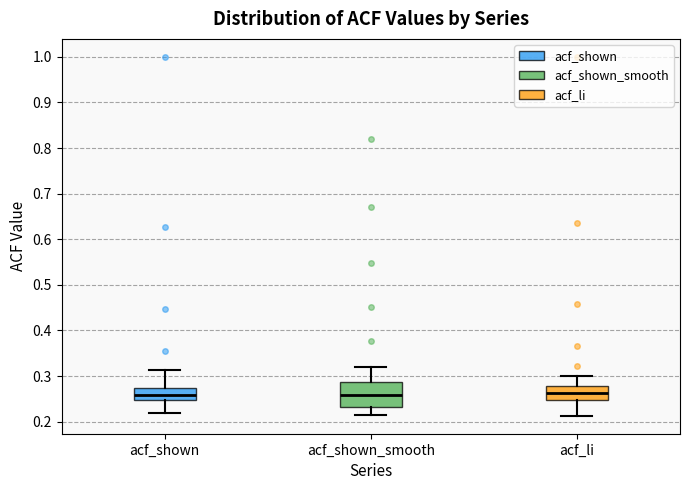

Reading left to right, read every box against the y-axis: the position of its median line, the range the box covers, and the ends of its whiskers. The values are not printed on the chart, so give them approximately, as read against the axis.

acf_shown: median 0.26, box 0.25 to 0.27, whiskers 0.22 to 0.31
acf_shown_smooth: median 0.26, box 0.23 to 0.29, whiskers 0.21 to 0.32
acf_li: median 0.26, box 0.25 to 0.28, whiskers 0.21 to 0.30